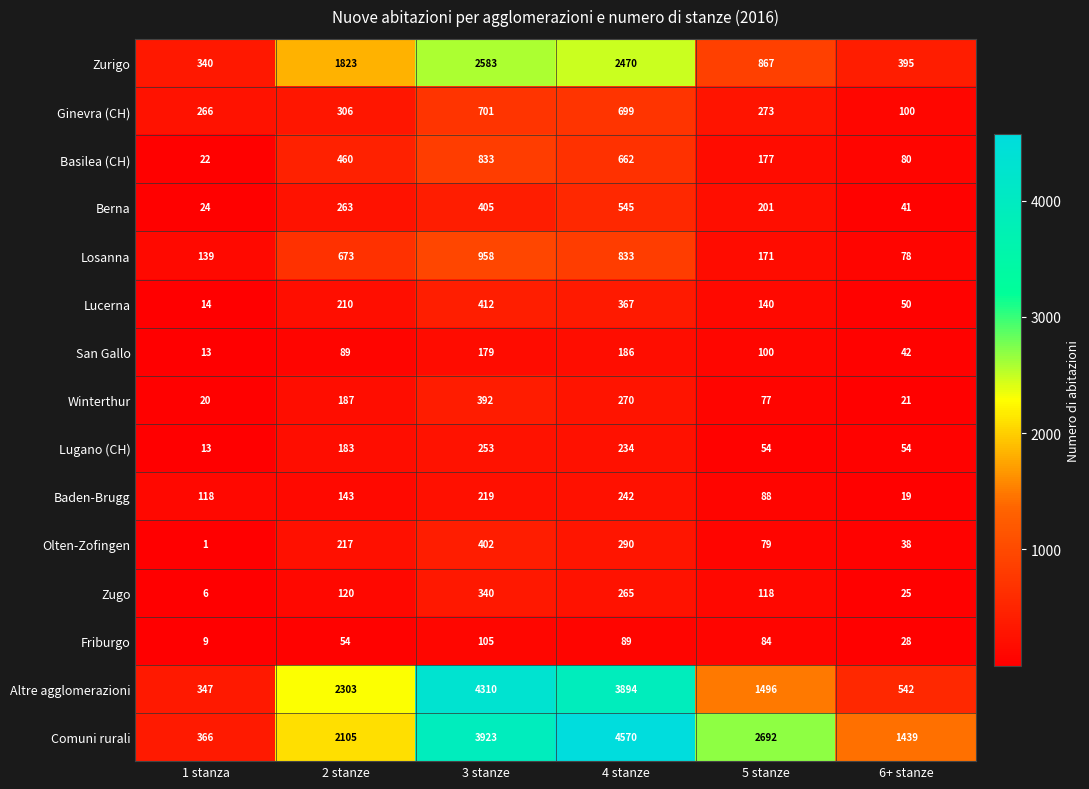

The value of Zurigo at 6+ stanze is 104. True or false?

False